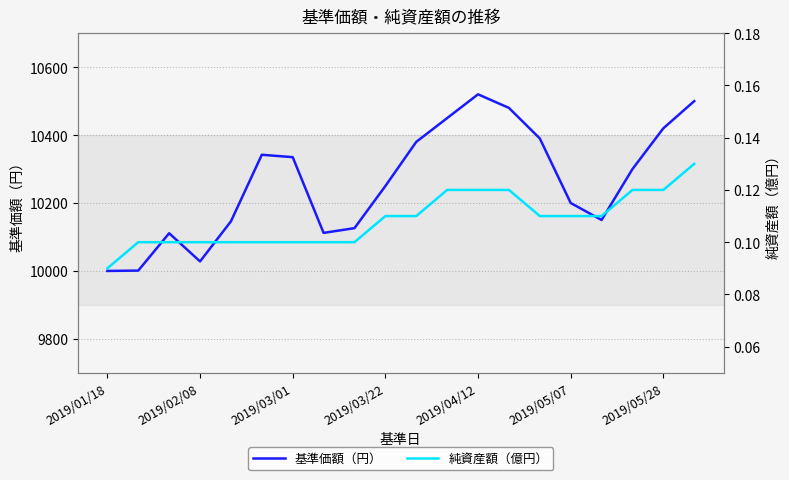

List the series in order of their peak value, highest first.

基準価額（円）, 純資産額（億円）